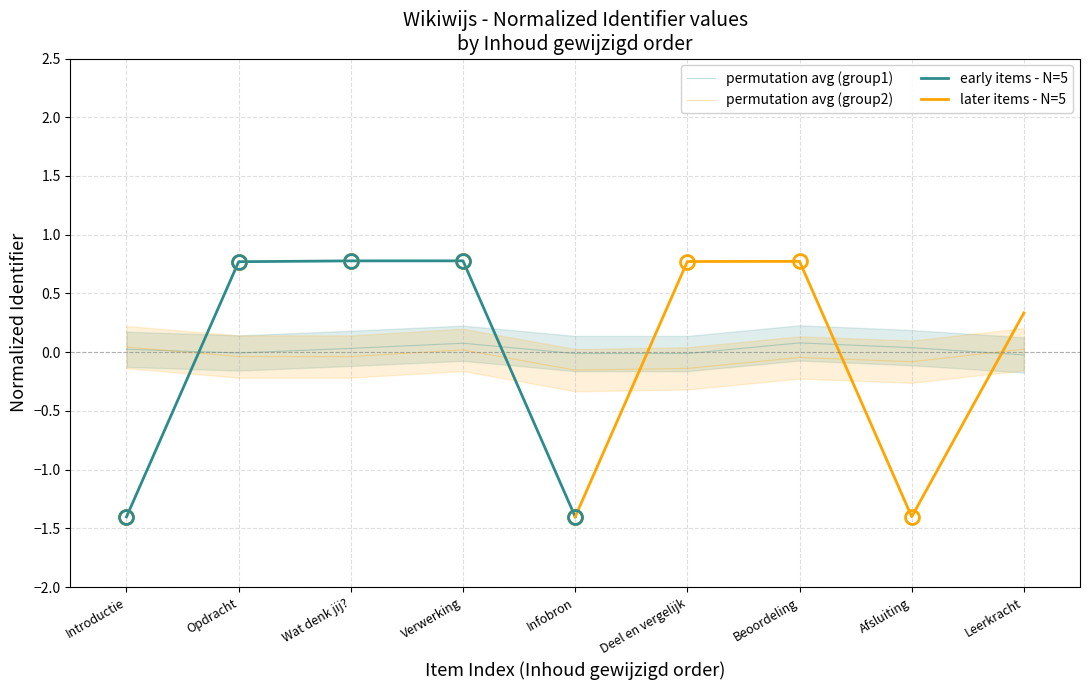

What is the smallest value displayed?

-1.4